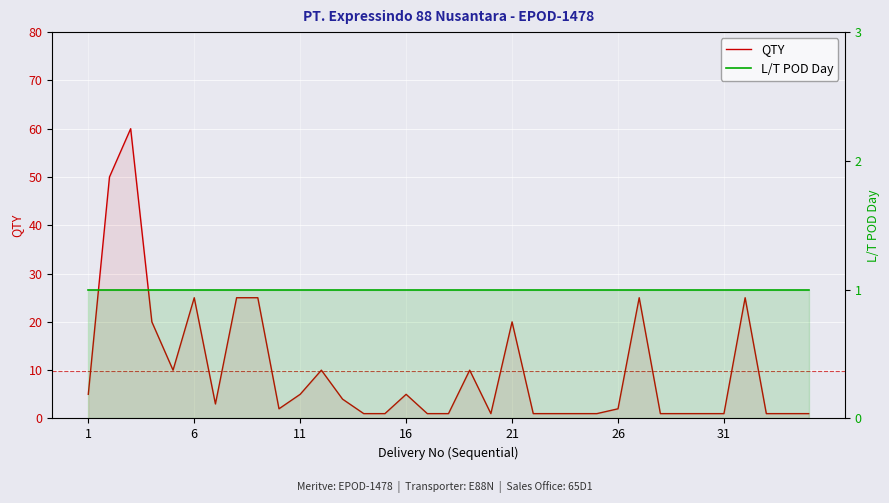

How many values in the QTY series are below 2?

16